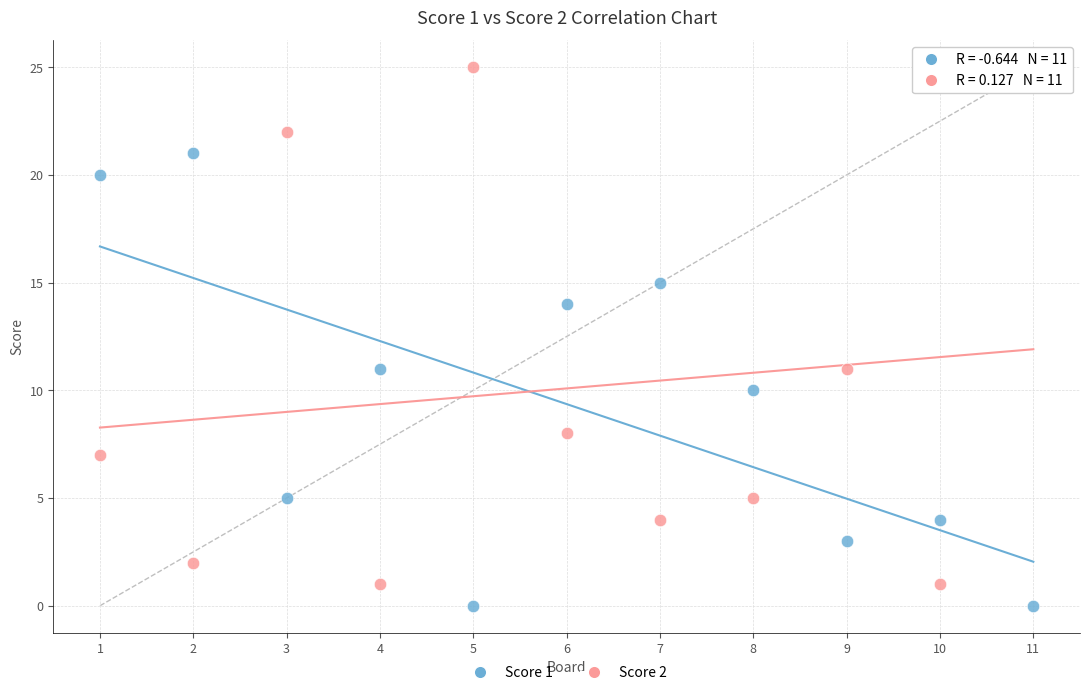

What are all the series names shown in the legend?

Score 1, Score 2